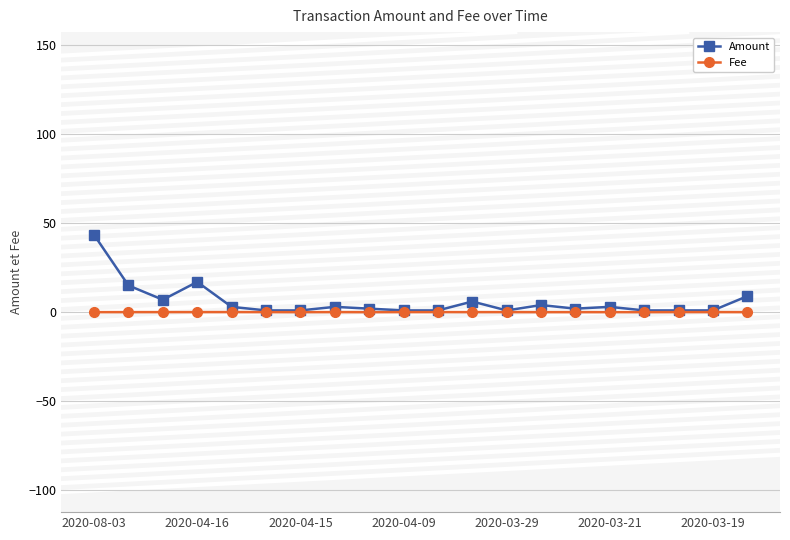

What are all the series names shown in the legend?

Amount, Fee